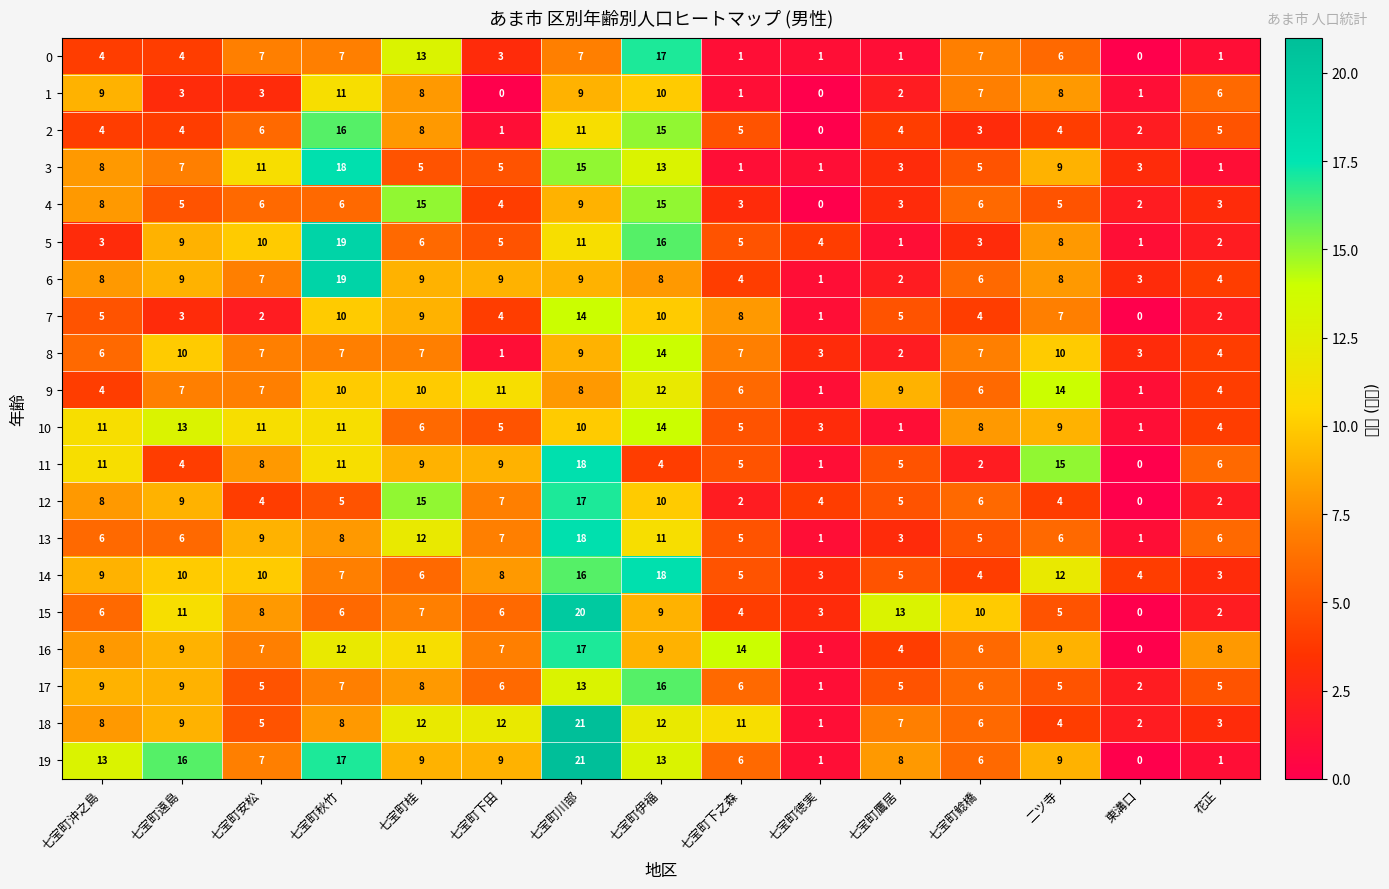

Reading left to right, transcribe all the data shown in this chart.

0: 七宝町沖之島=4	七宝町遠島=4	七宝町安松=7	七宝町秋竹=7	七宝町桂=13	七宝町下田=3	七宝町川部=7	七宝町伊福=17	七宝町下之森=1	七宝町徳実=1	七宝町鷹居=1	七宝町鯰橋=7	二ツ寺=6	東溝口=0	花正=1
1: 七宝町沖之島=9	七宝町遠島=3	七宝町安松=3	七宝町秋竹=11	七宝町桂=8	七宝町下田=0	七宝町川部=9	七宝町伊福=10	七宝町下之森=1	七宝町徳実=0	七宝町鷹居=2	七宝町鯰橋=7	二ツ寺=8	東溝口=1	花正=6
2: 七宝町沖之島=4	七宝町遠島=4	七宝町安松=6	七宝町秋竹=16	七宝町桂=8	七宝町下田=1	七宝町川部=11	七宝町伊福=15	七宝町下之森=5	七宝町徳実=0	七宝町鷹居=4	七宝町鯰橋=3	二ツ寺=4	東溝口=2	花正=5
3: 七宝町沖之島=8	七宝町遠島=7	七宝町安松=11	七宝町秋竹=18	七宝町桂=5	七宝町下田=5	七宝町川部=15	七宝町伊福=13	七宝町下之森=1	七宝町徳実=1	七宝町鷹居=3	七宝町鯰橋=5	二ツ寺=9	東溝口=3	花正=1
4: 七宝町沖之島=8	七宝町遠島=5	七宝町安松=6	七宝町秋竹=6	七宝町桂=15	七宝町下田=4	七宝町川部=9	七宝町伊福=15	七宝町下之森=3	七宝町徳実=0	七宝町鷹居=3	七宝町鯰橋=6	二ツ寺=5	東溝口=2	花正=3
5: 七宝町沖之島=3	七宝町遠島=9	七宝町安松=10	七宝町秋竹=19	七宝町桂=6	七宝町下田=5	七宝町川部=11	七宝町伊福=16	七宝町下之森=5	七宝町徳実=4	七宝町鷹居=1	七宝町鯰橋=3	二ツ寺=8	東溝口=1	花正=2
6: 七宝町沖之島=8	七宝町遠島=9	七宝町安松=7	七宝町秋竹=19	七宝町桂=9	七宝町下田=9	七宝町川部=9	七宝町伊福=8	七宝町下之森=4	七宝町徳実=1	七宝町鷹居=2	七宝町鯰橋=6	二ツ寺=8	東溝口=3	花正=4
7: 七宝町沖之島=5	七宝町遠島=3	七宝町安松=2	七宝町秋竹=10	七宝町桂=9	七宝町下田=4	七宝町川部=14	七宝町伊福=10	七宝町下之森=8	七宝町徳実=1	七宝町鷹居=5	七宝町鯰橋=4	二ツ寺=7	東溝口=0	花正=2
8: 七宝町沖之島=6	七宝町遠島=10	七宝町安松=7	七宝町秋竹=7	七宝町桂=7	七宝町下田=1	七宝町川部=9	七宝町伊福=14	七宝町下之森=7	七宝町徳実=3	七宝町鷹居=2	七宝町鯰橋=7	二ツ寺=10	東溝口=3	花正=4
9: 七宝町沖之島=4	七宝町遠島=7	七宝町安松=7	七宝町秋竹=10	七宝町桂=10	七宝町下田=11	七宝町川部=8	七宝町伊福=12	七宝町下之森=6	七宝町徳実=1	七宝町鷹居=9	七宝町鯰橋=6	二ツ寺=14	東溝口=1	花正=4
10: 七宝町沖之島=11	七宝町遠島=13	七宝町安松=11	七宝町秋竹=11	七宝町桂=6	七宝町下田=5	七宝町川部=10	七宝町伊福=14	七宝町下之森=5	七宝町徳実=3	七宝町鷹居=1	七宝町鯰橋=8	二ツ寺=9	東溝口=1	花正=4
11: 七宝町沖之島=11	七宝町遠島=4	七宝町安松=8	七宝町秋竹=11	七宝町桂=9	七宝町下田=9	七宝町川部=18	七宝町伊福=4	七宝町下之森=5	七宝町徳実=1	七宝町鷹居=5	七宝町鯰橋=2	二ツ寺=15	東溝口=0	花正=6
12: 七宝町沖之島=8	七宝町遠島=9	七宝町安松=4	七宝町秋竹=5	七宝町桂=15	七宝町下田=7	七宝町川部=17	七宝町伊福=10	七宝町下之森=2	七宝町徳実=4	七宝町鷹居=5	七宝町鯰橋=6	二ツ寺=4	東溝口=0	花正=2
13: 七宝町沖之島=6	七宝町遠島=6	七宝町安松=9	七宝町秋竹=8	七宝町桂=12	七宝町下田=7	七宝町川部=18	七宝町伊福=11	七宝町下之森=5	七宝町徳実=1	七宝町鷹居=3	七宝町鯰橋=5	二ツ寺=6	東溝口=1	花正=6
14: 七宝町沖之島=9	七宝町遠島=10	七宝町安松=10	七宝町秋竹=7	七宝町桂=6	七宝町下田=8	七宝町川部=16	七宝町伊福=18	七宝町下之森=5	七宝町徳実=3	七宝町鷹居=5	七宝町鯰橋=4	二ツ寺=12	東溝口=4	花正=3
15: 七宝町沖之島=6	七宝町遠島=11	七宝町安松=8	七宝町秋竹=6	七宝町桂=7	七宝町下田=6	七宝町川部=20	七宝町伊福=9	七宝町下之森=4	七宝町徳実=3	七宝町鷹居=13	七宝町鯰橋=10	二ツ寺=5	東溝口=0	花正=2
16: 七宝町沖之島=8	七宝町遠島=9	七宝町安松=7	七宝町秋竹=12	七宝町桂=11	七宝町下田=7	七宝町川部=17	七宝町伊福=9	七宝町下之森=14	七宝町徳実=1	七宝町鷹居=4	七宝町鯰橋=6	二ツ寺=9	東溝口=0	花正=8
17: 七宝町沖之島=9	七宝町遠島=9	七宝町安松=5	七宝町秋竹=7	七宝町桂=8	七宝町下田=6	七宝町川部=13	七宝町伊福=16	七宝町下之森=6	七宝町徳実=1	七宝町鷹居=5	七宝町鯰橋=6	二ツ寺=5	東溝口=2	花正=5
18: 七宝町沖之島=8	七宝町遠島=9	七宝町安松=5	七宝町秋竹=8	七宝町桂=12	七宝町下田=12	七宝町川部=21	七宝町伊福=12	七宝町下之森=11	七宝町徳実=1	七宝町鷹居=7	七宝町鯰橋=6	二ツ寺=4	東溝口=2	花正=3
19: 七宝町沖之島=13	七宝町遠島=16	七宝町安松=7	七宝町秋竹=17	七宝町桂=9	七宝町下田=9	七宝町川部=21	七宝町伊福=13	七宝町下之森=6	七宝町徳実=1	七宝町鷹居=8	七宝町鯰橋=6	二ツ寺=9	東溝口=0	花正=1